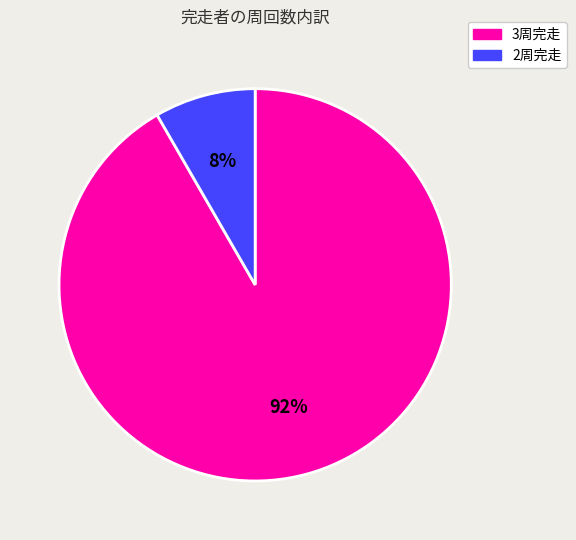

Between 3周完走 and 2周完走, which is larger?

3周完走